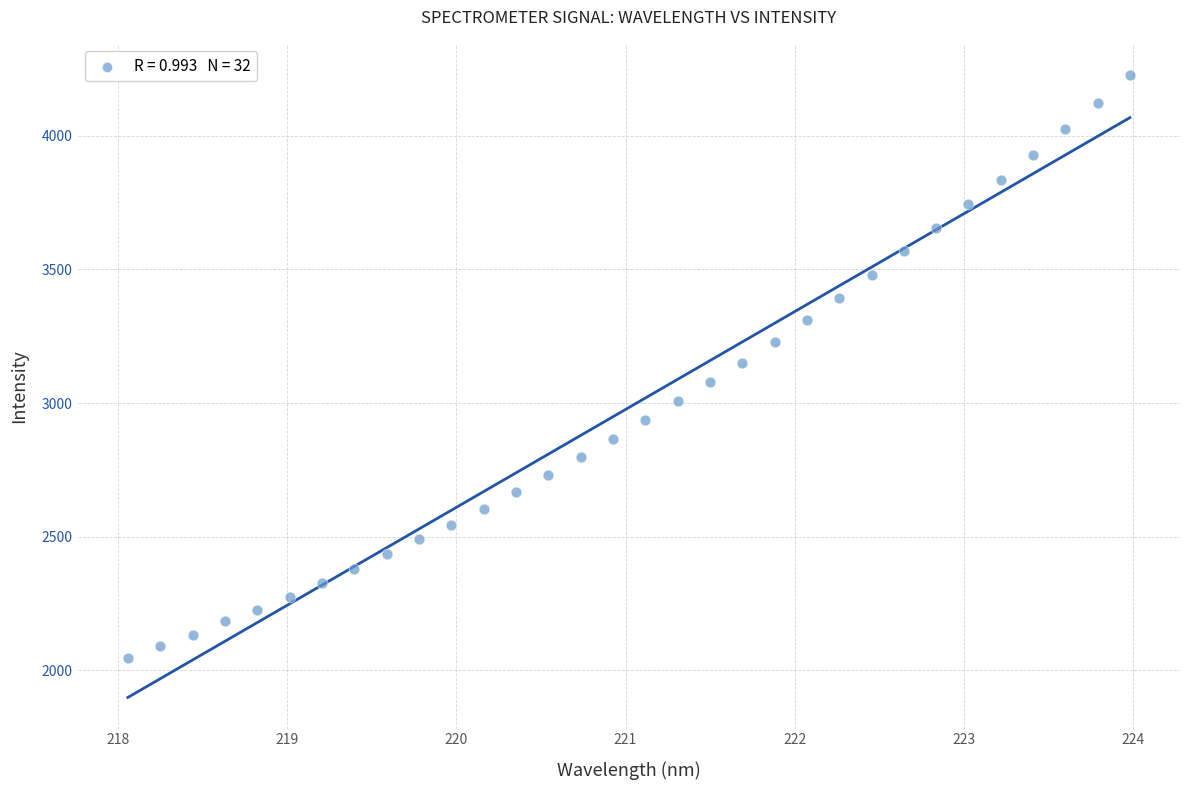

What is the range of Y values (max minus min)?

2181.4